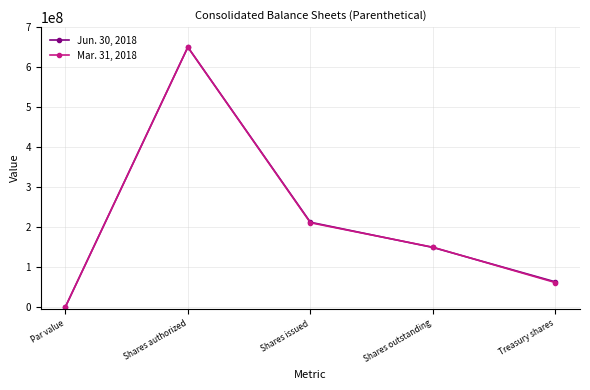

At how many categories does at least one series exceed 377388791?

1